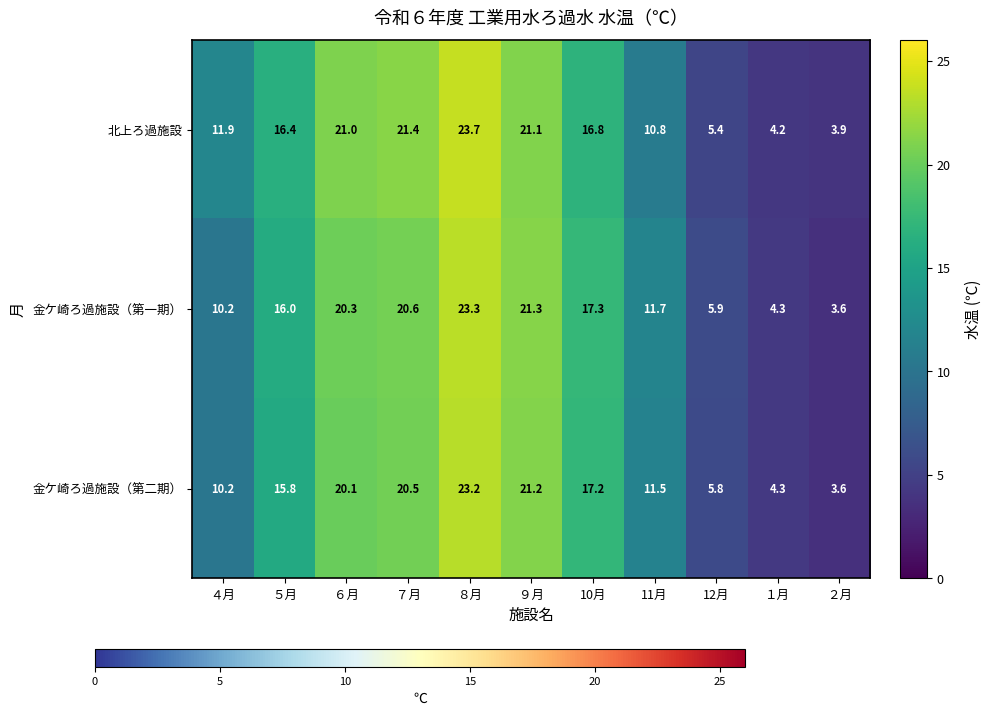

Read the 北上ろ過施設 value at ２月.

3.9